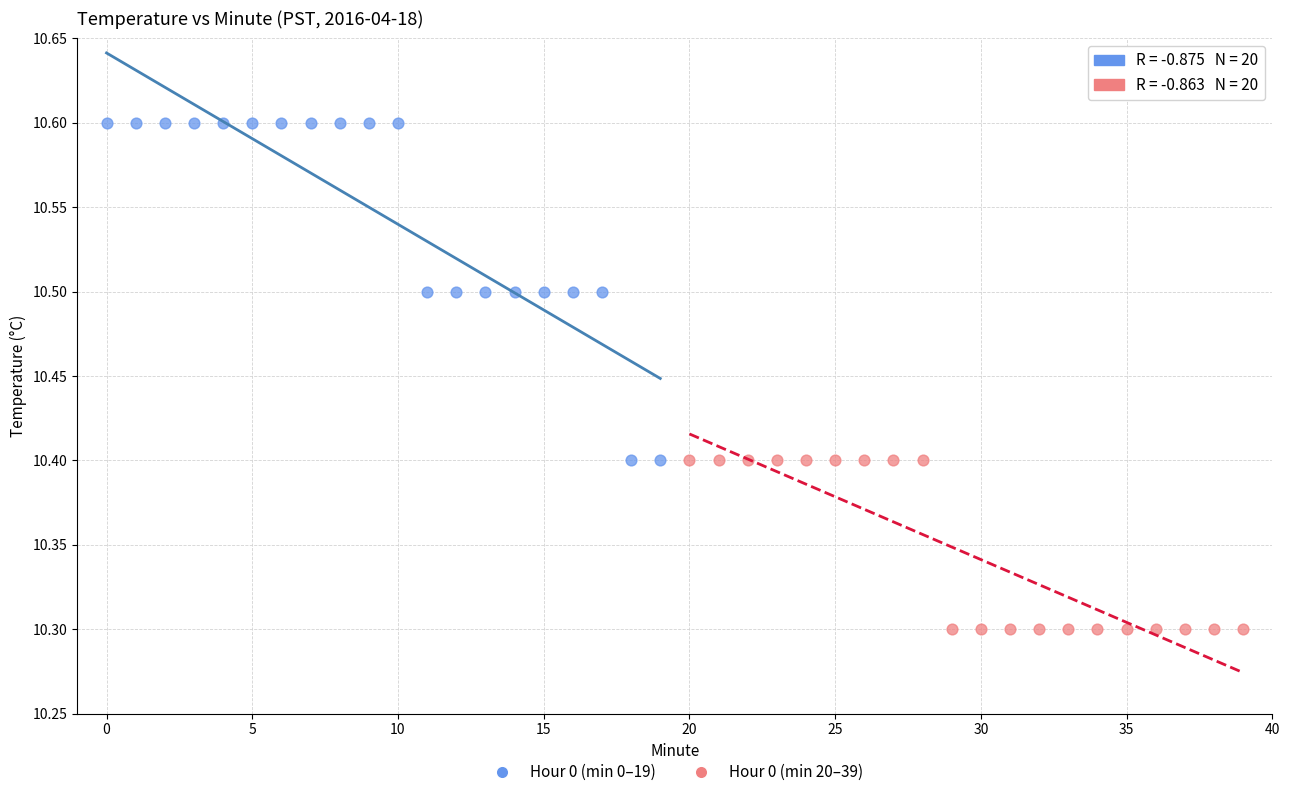

What are all the series names shown in the legend?

Hour 0 (min 0–19), Hour 0 (min 20–39)